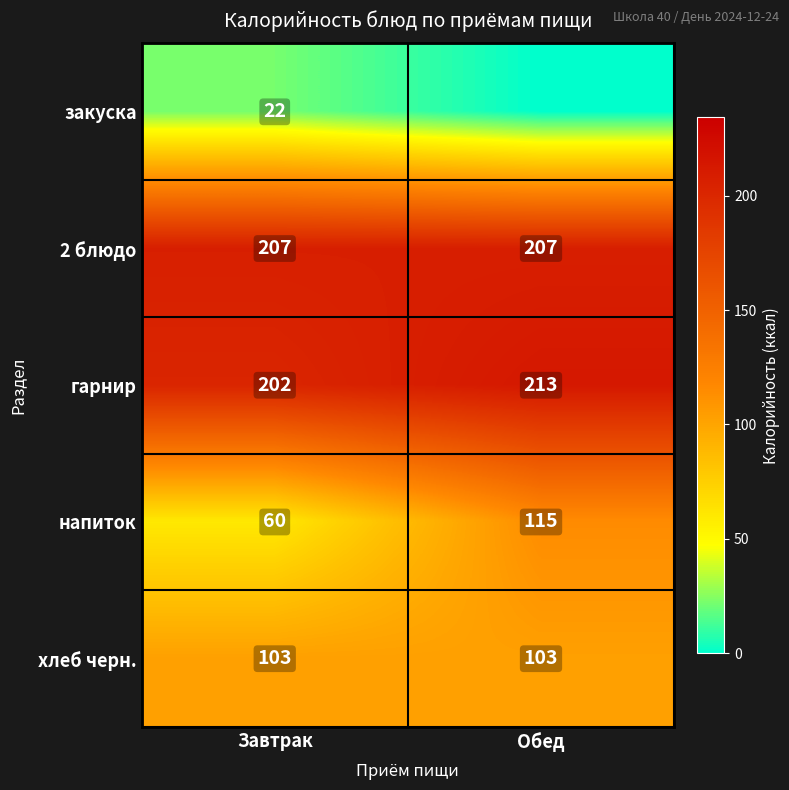

At which category is the sum across all series the highest?

Обед